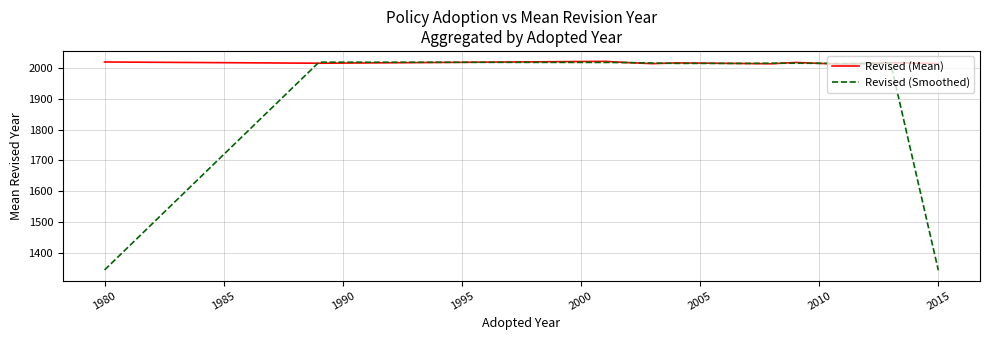

Which series has the largest range (max minus min)?

Revised (Smoothed)